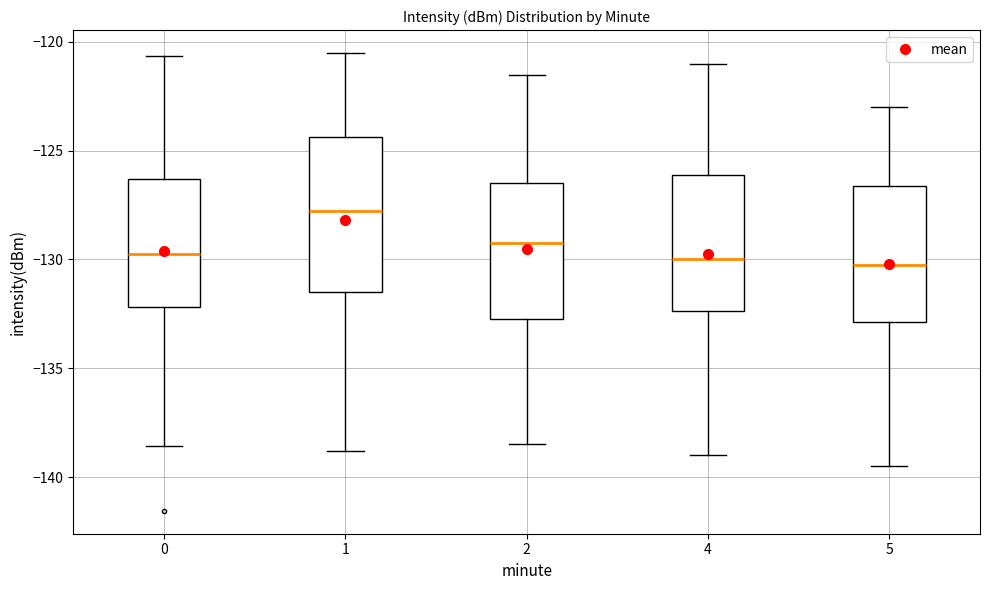

Which box has the highest median line?

1